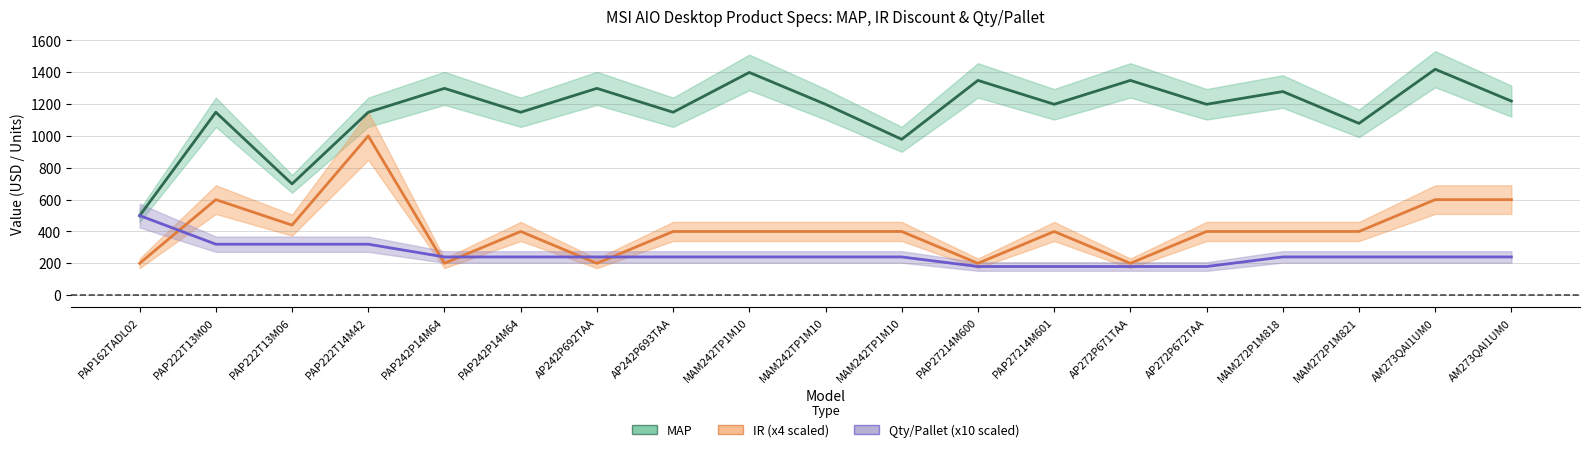

At which label does IR reach its peak?

PAP222T14M42